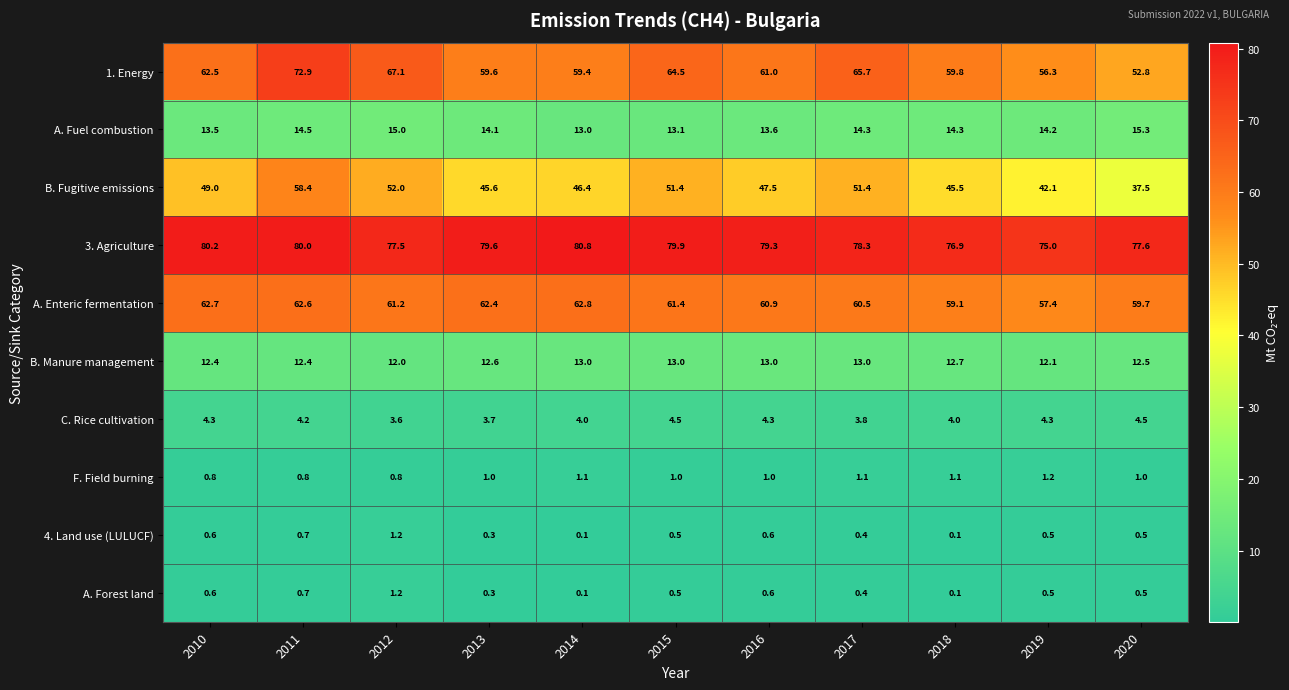

Is it true that 1. Energy equals 117.8 at 2012?

False